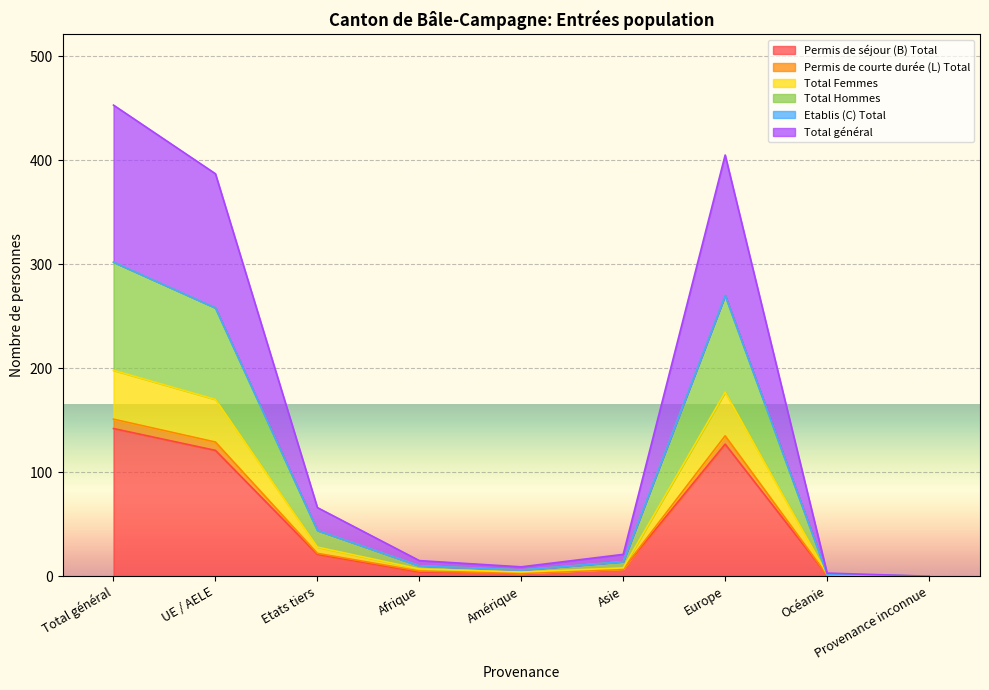

At which label does Total Hommes reach its peak?

Total général